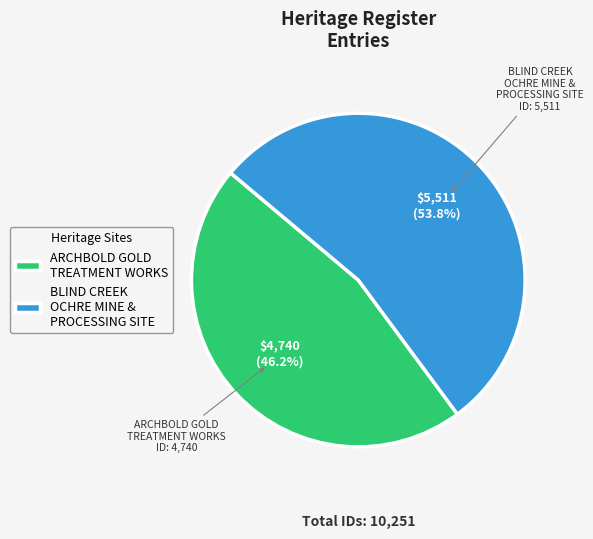

What is the largest slice in the pie chart?

BLIND CREEK OCHRE MINE & PROCESSING SITE